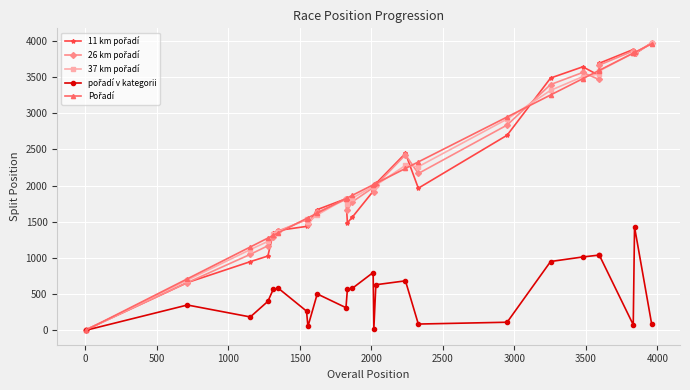

What is the average value of the 11 km pořadí series?

2156